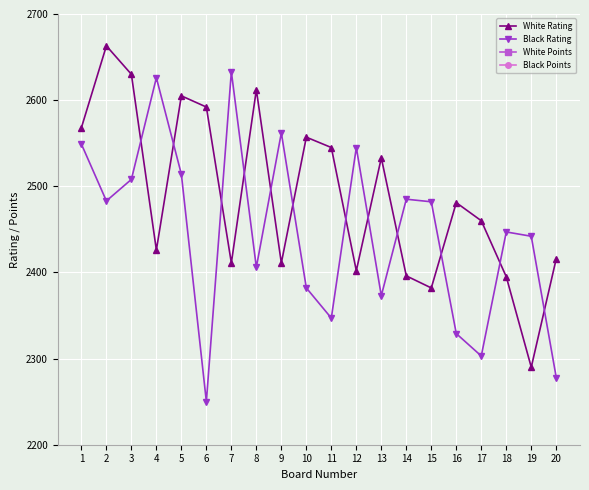

Which series has the largest total across all categories?

White Rating